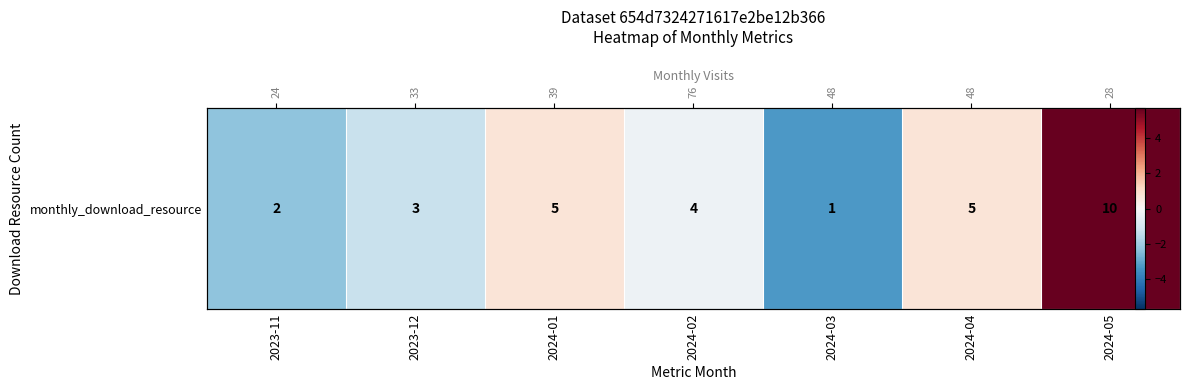

Where does the data first go above 0?

2024-01